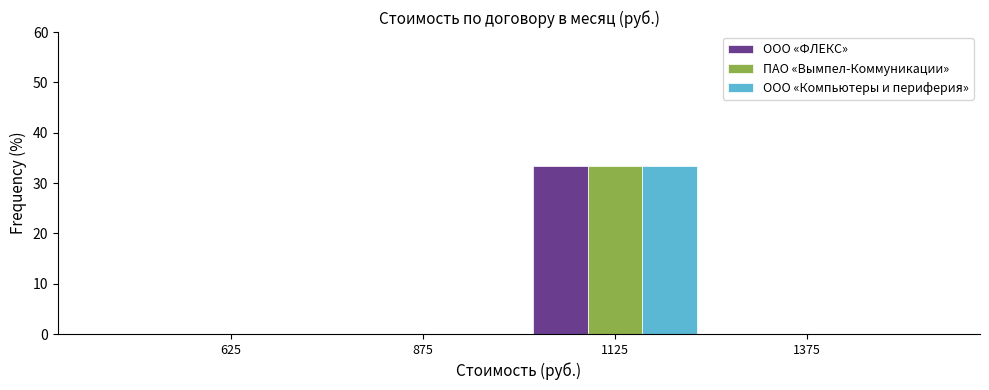

Reading left to right, transcribe this chart: for each range on the x-axis, give the height of each series' bar. The values are not printed on the chart, so give them approximately, as read against the axis.

500 to 750: ООО «ФЛЕКС»=0	ПАО «Вымпел-Коммуникации»=0	ООО «Компьютеры и периферия»=0
750 to 1000: ООО «ФЛЕКС»=0	ПАО «Вымпел-Коммуникации»=0	ООО «Компьютеры и периферия»=0
1000 to 1250: ООО «ФЛЕКС»=33	ПАО «Вымпел-Коммуникации»=33	ООО «Компьютеры и периферия»=33
1250 to 1500: ООО «ФЛЕКС»=0	ПАО «Вымпел-Коммуникации»=0	ООО «Компьютеры и периферия»=0